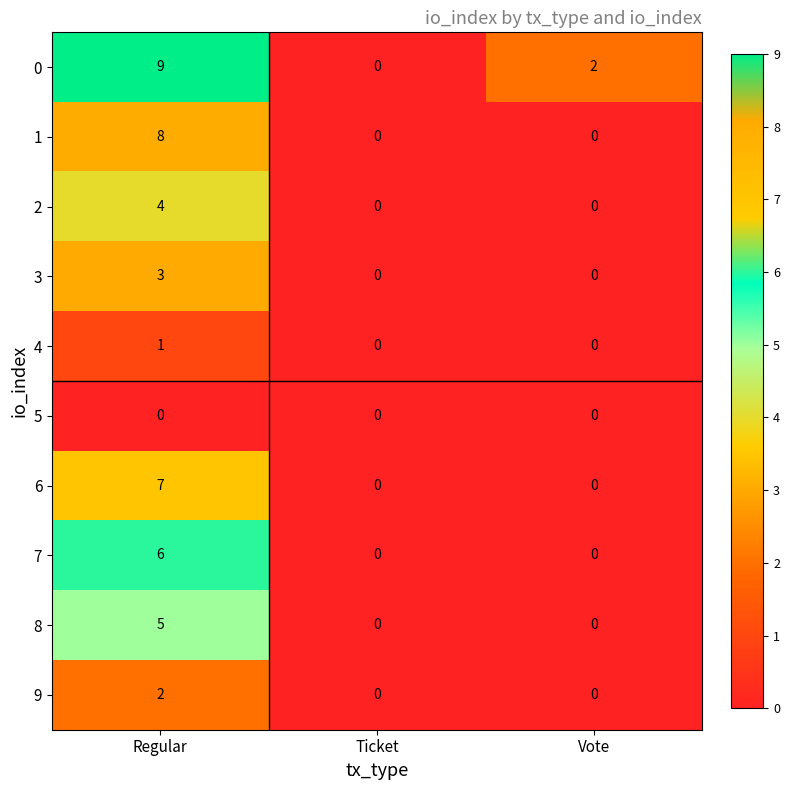

True or false: 8 has a value of 0 at Vote.

True